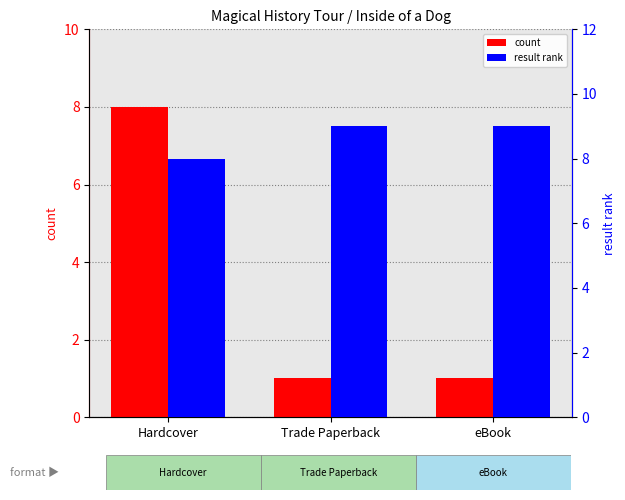

Rank the series by their maximum value, from lowest to highest.

count, result rank